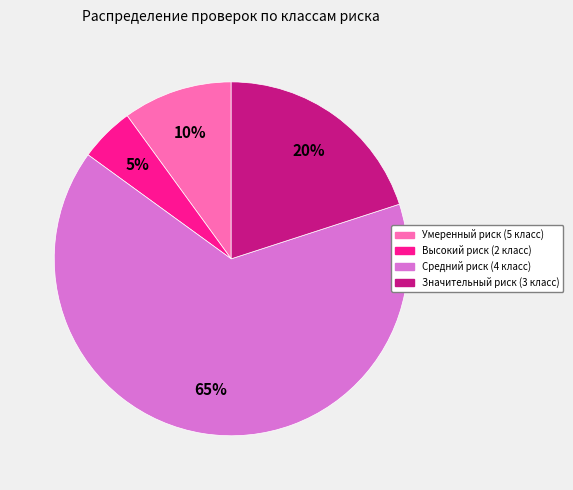

Which slice is the smallest?

Высокий риск (2 класс)